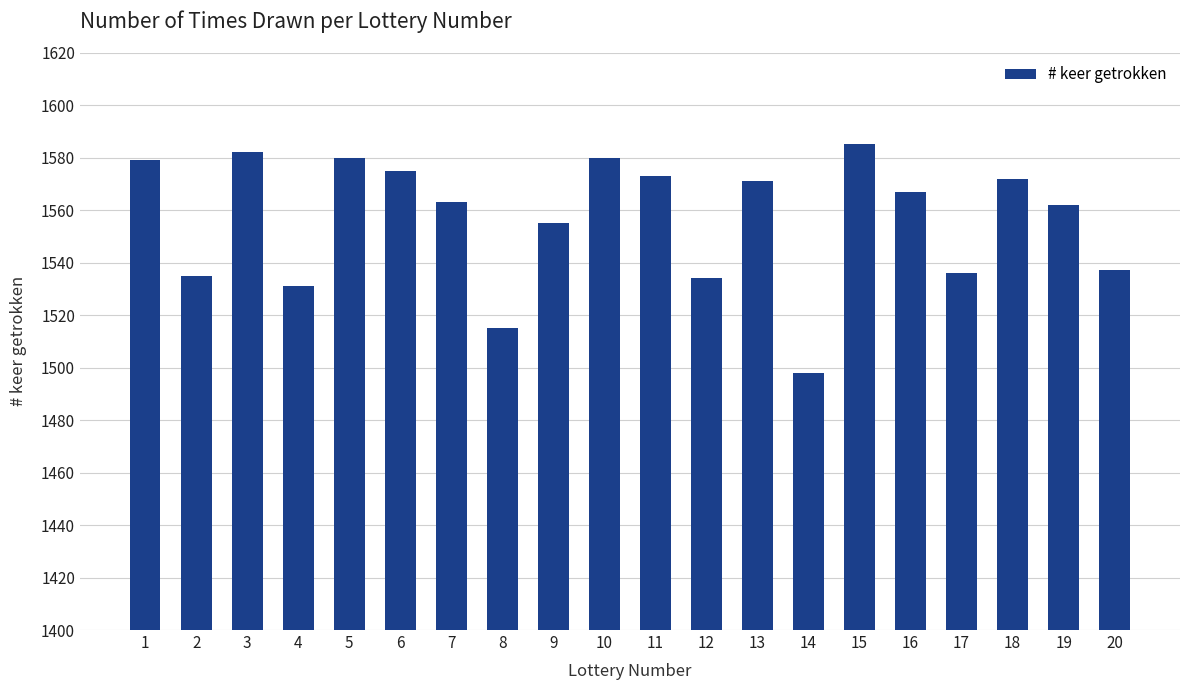

True or false: the data shows 1562 at 19.

True